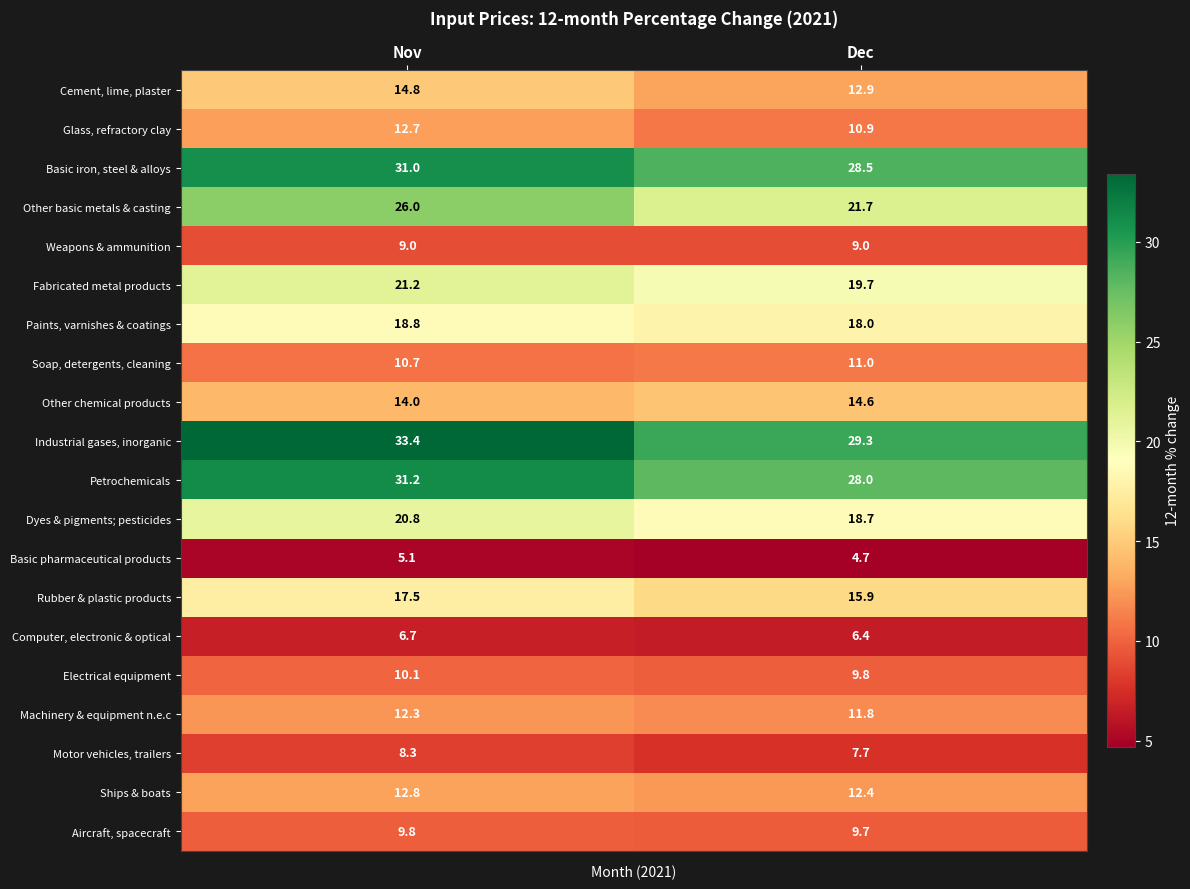

At which category is the sum across all series the highest?

Nov